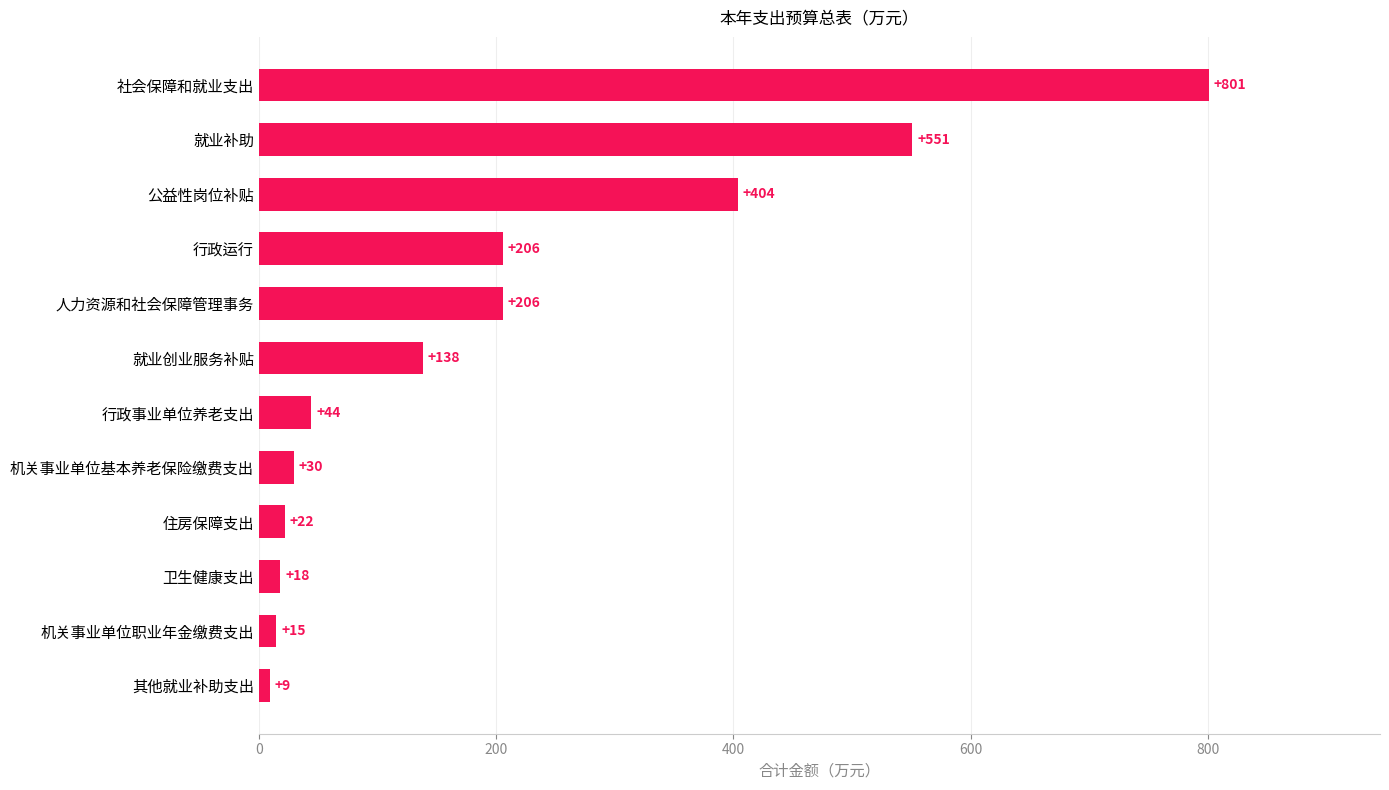

Where is the data nearest to the value 405?

公益性岗位补贴